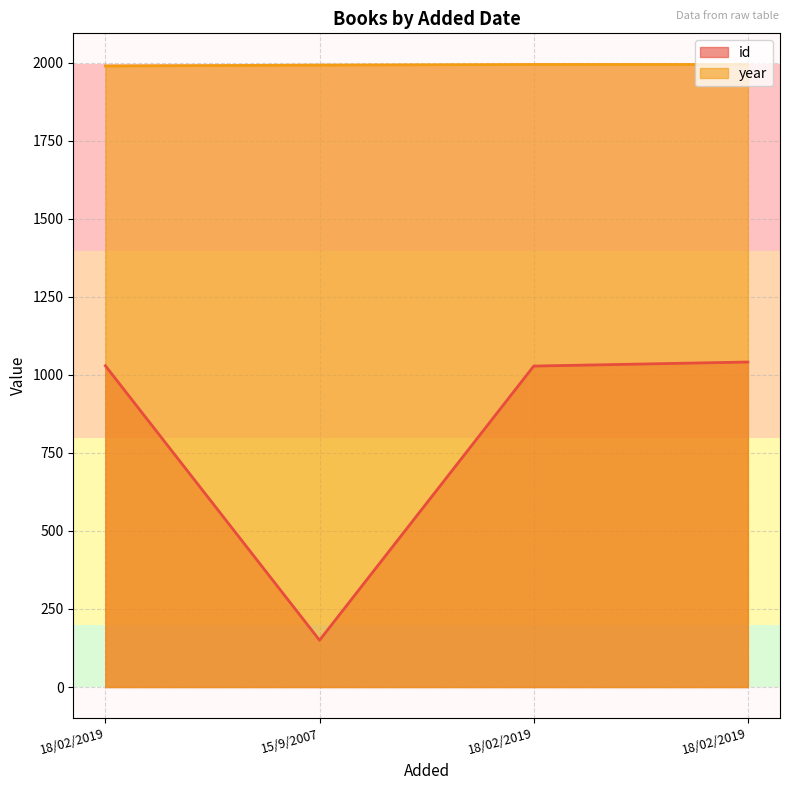

Where is year nearest to the value 1991?

15/9/2007